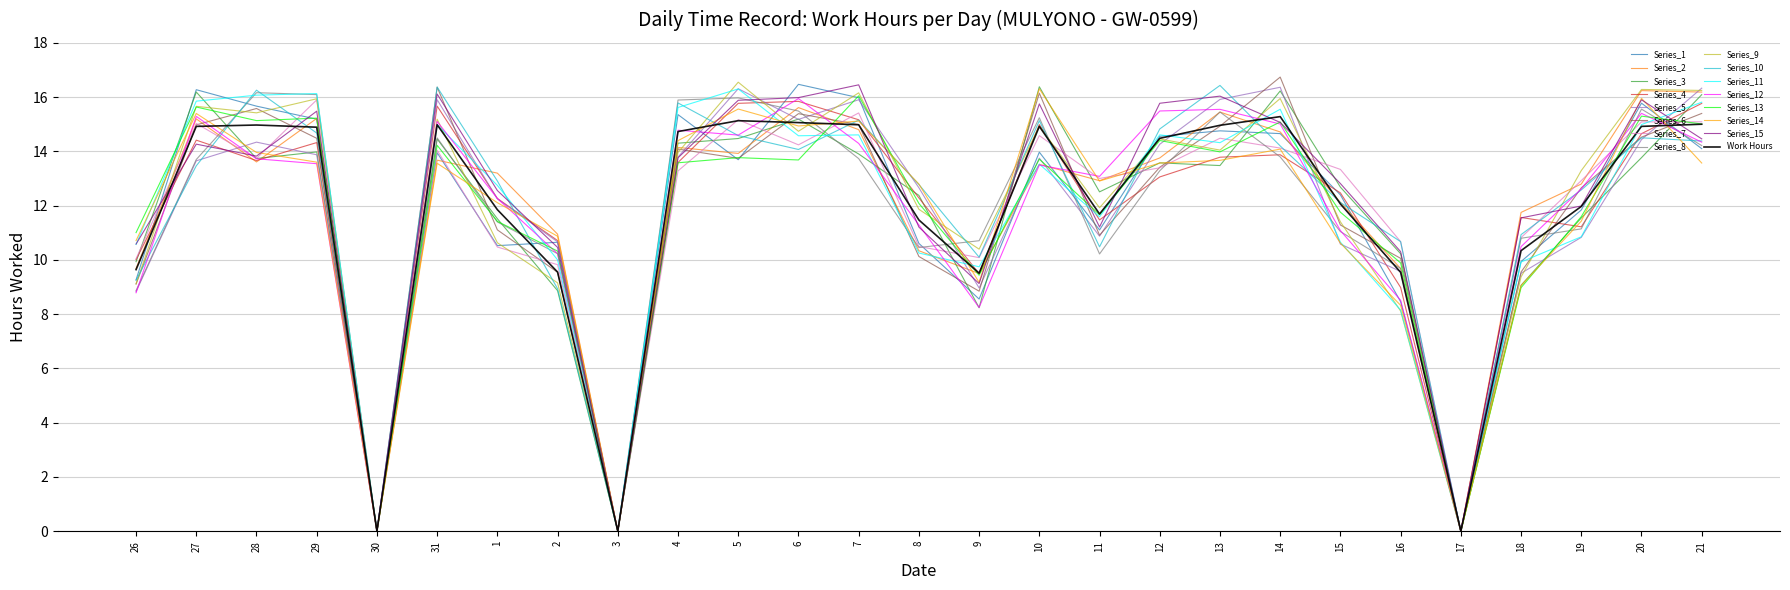

True or false: Series_2 has a value of 3.7 at 6.

False